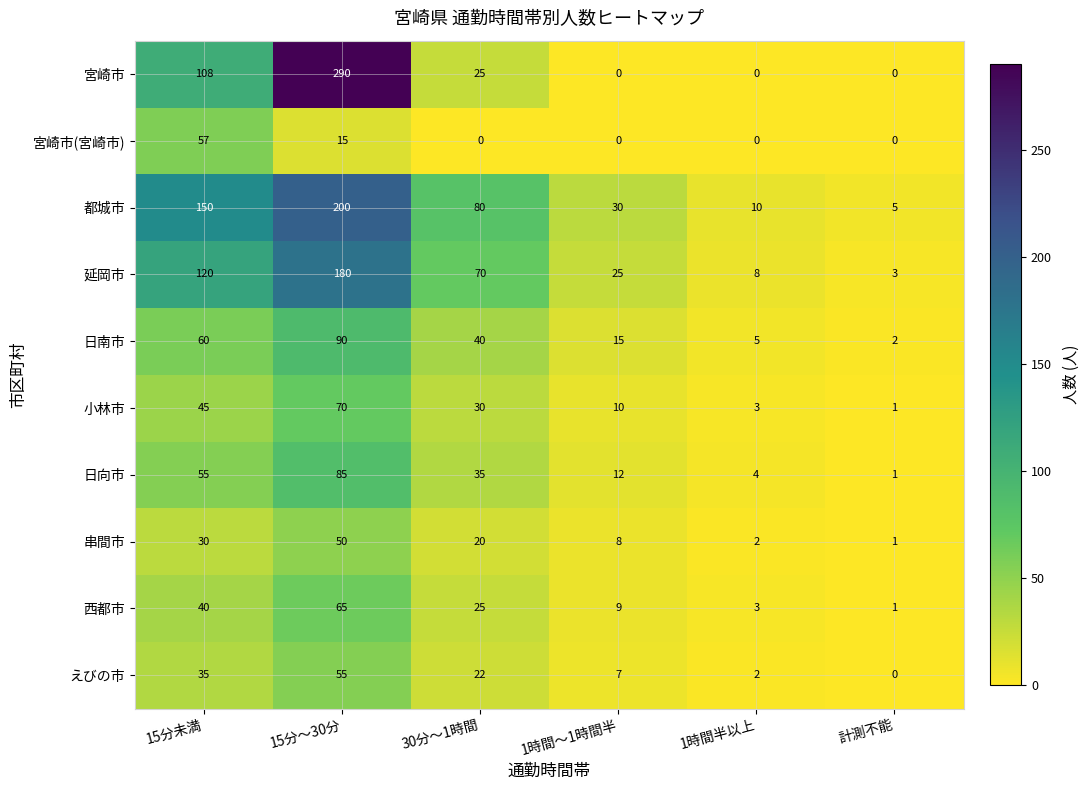

What is the sum of all 日向市 values?

192